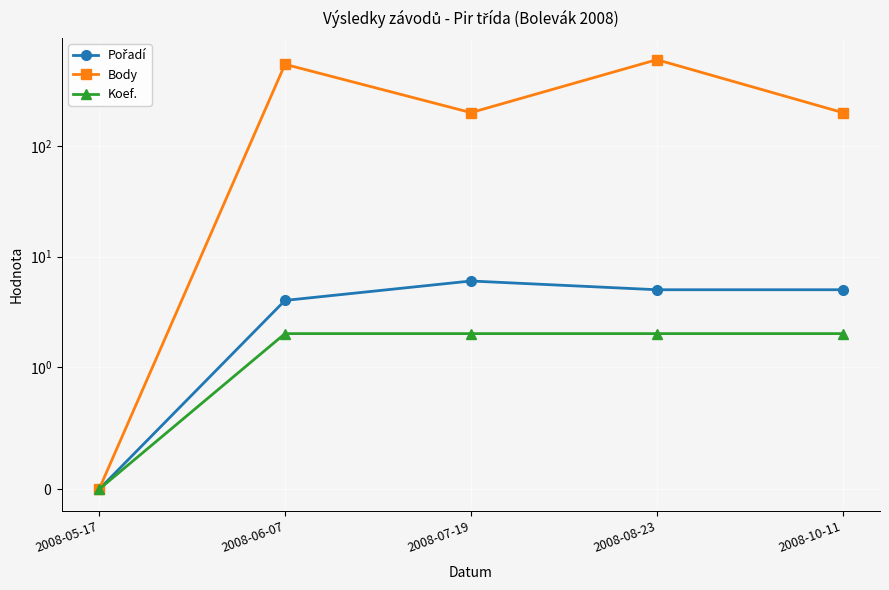

True or false: Koef. and Pořadí cross at least once.

False